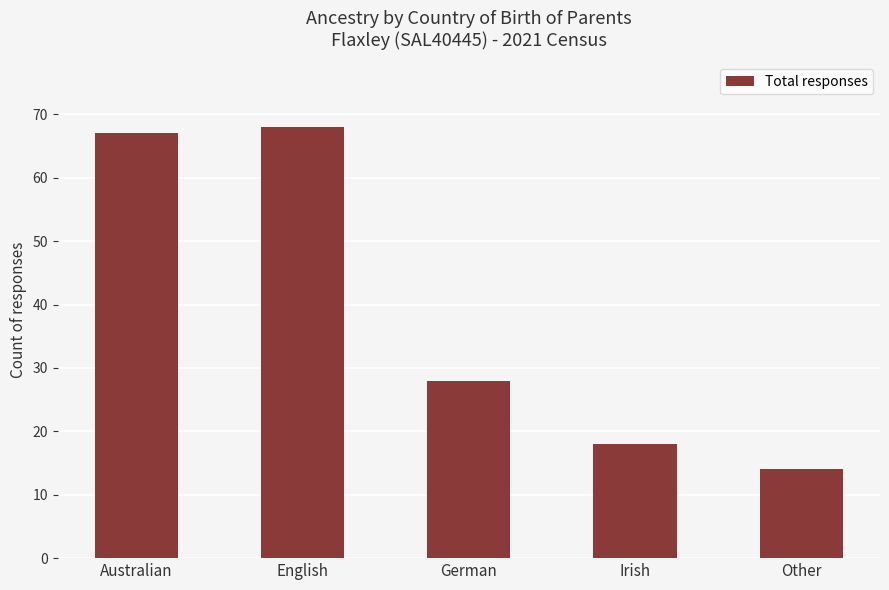

What is the smallest value displayed?

14